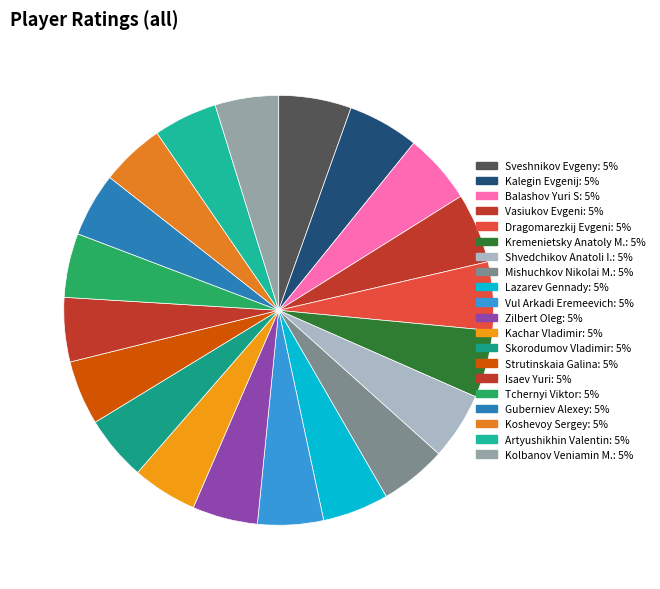

To the nearest percent, what percentage of the pie is Kachar Vladimir?

5%